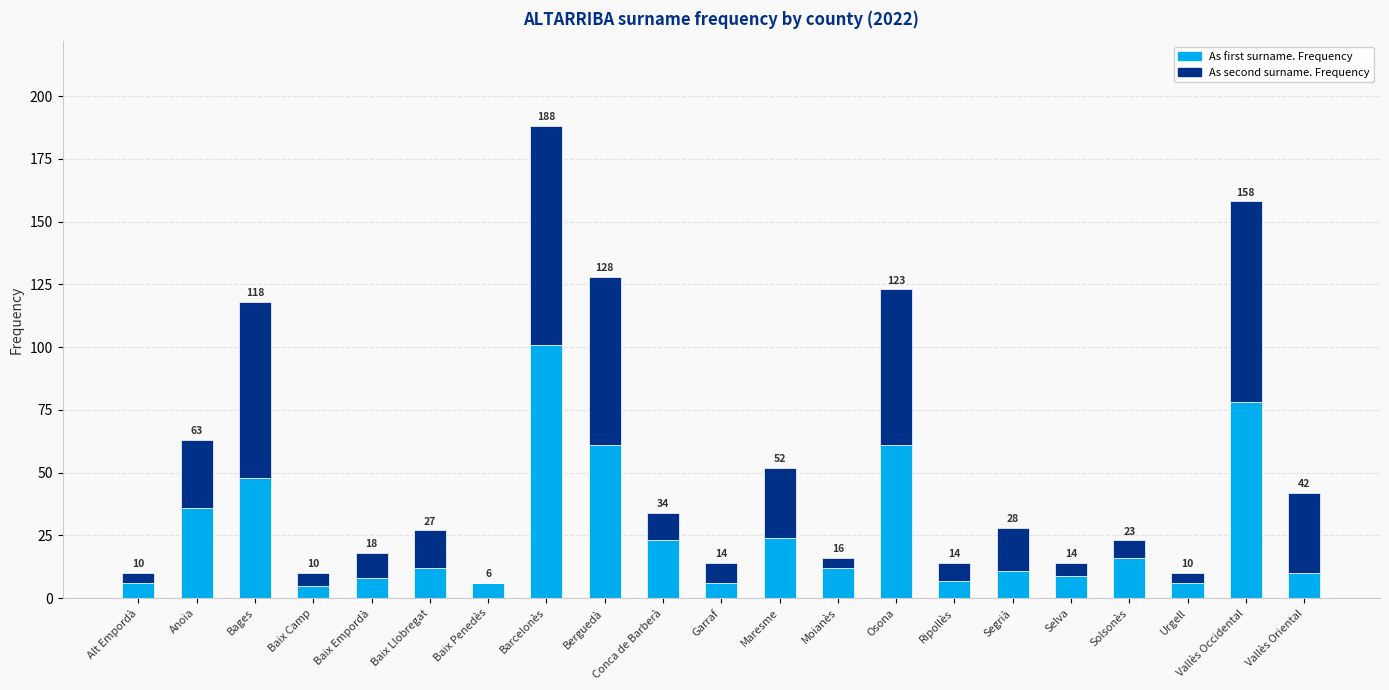

What are all the series names shown in the legend?

As first surname. Frequency, As second surname. Frequency